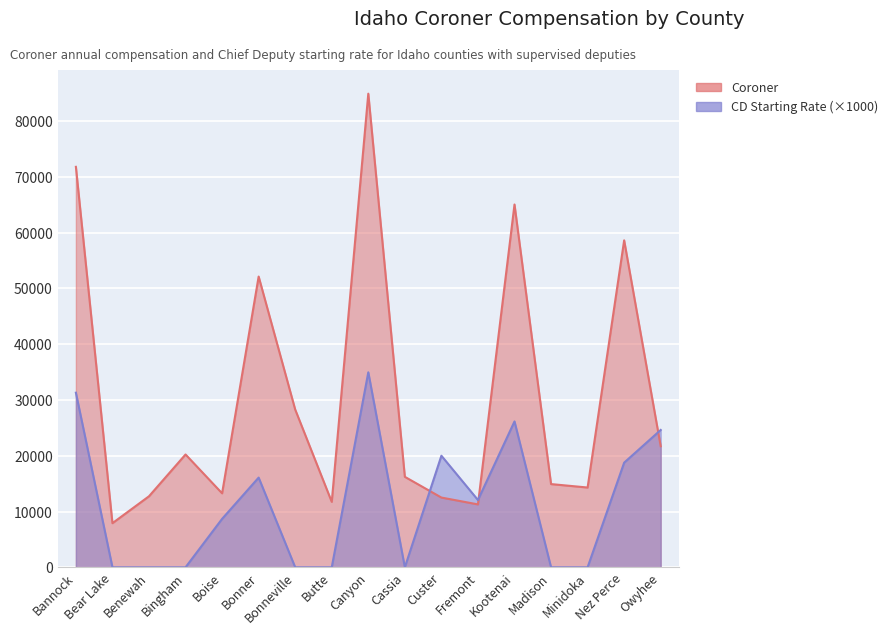

What is the maximum value shown in the chart?

84912.0